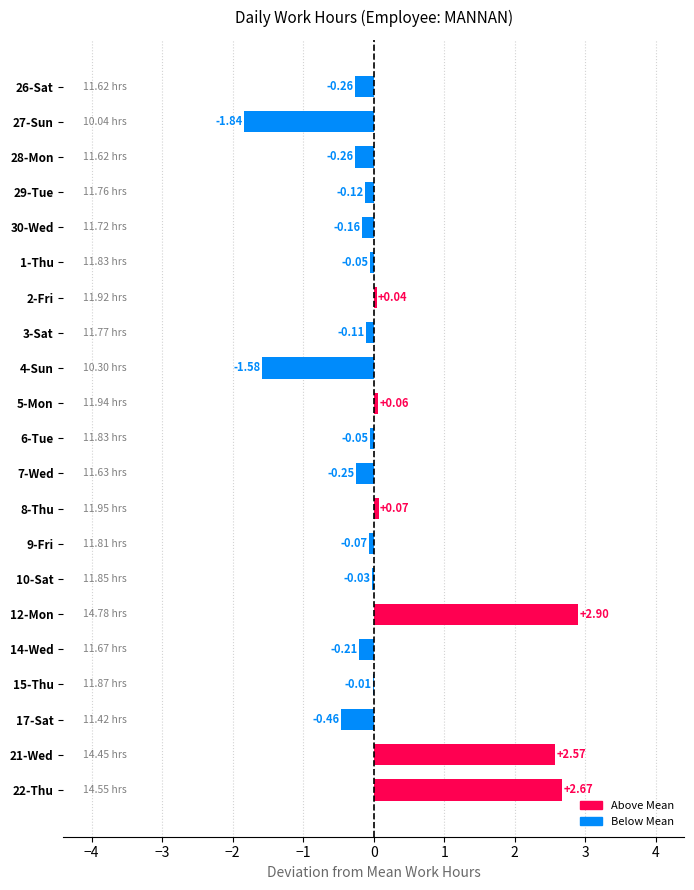

Which has a higher value, 29-Tue or 28-Mon?

29-Tue